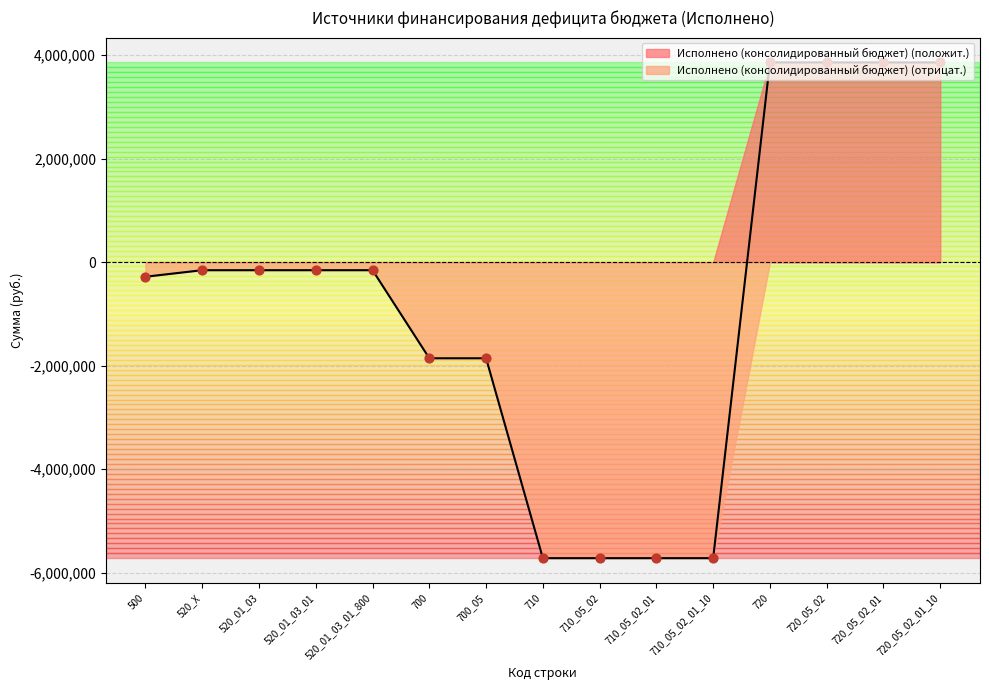

Between 500 and 720, which is larger?

720